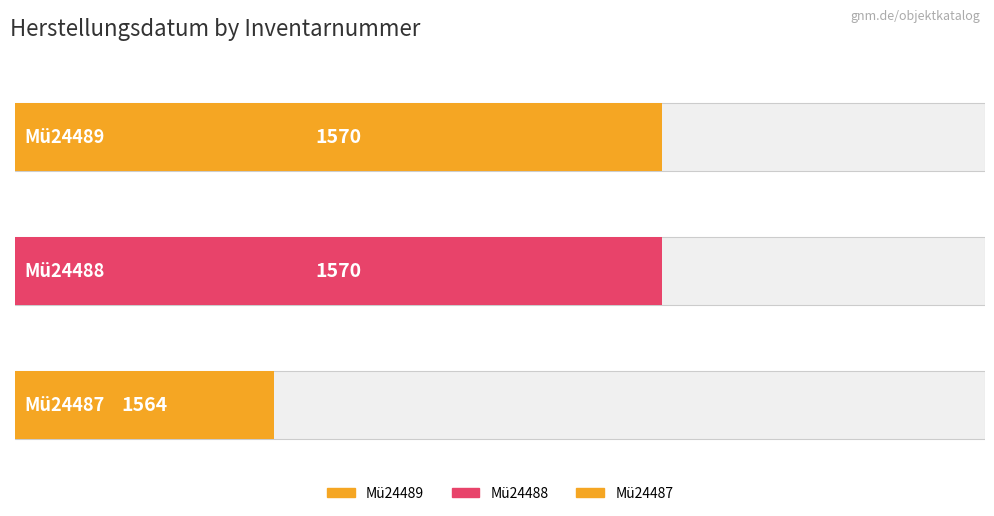

Between Mü24488 and Mü24487, which is larger?

Mü24488